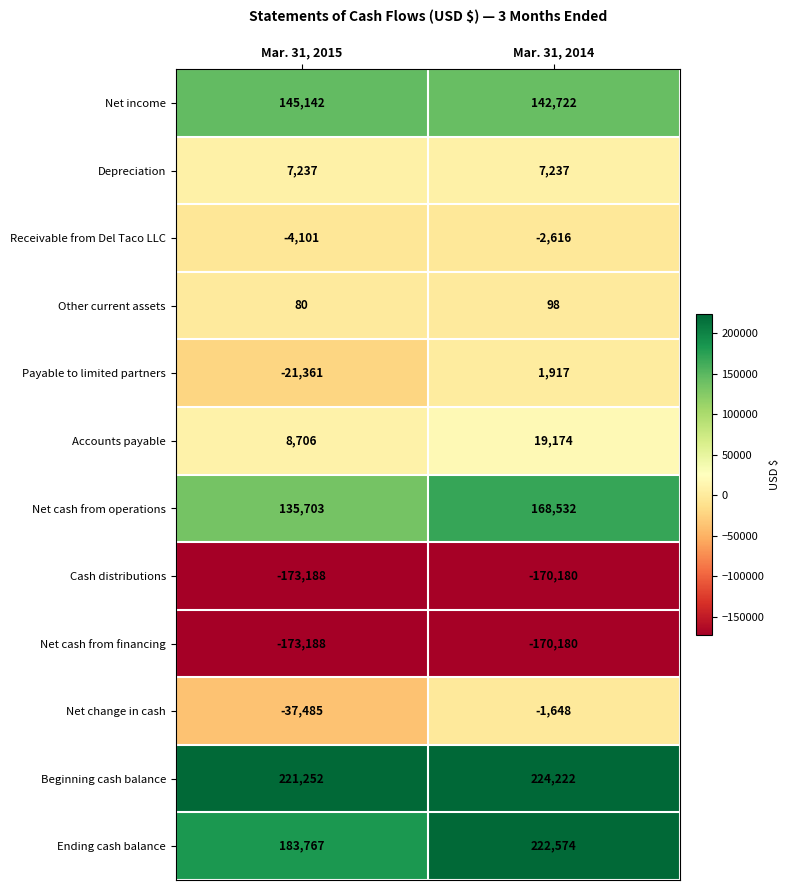

Which series has the widest spread of values?

Ending cash balance